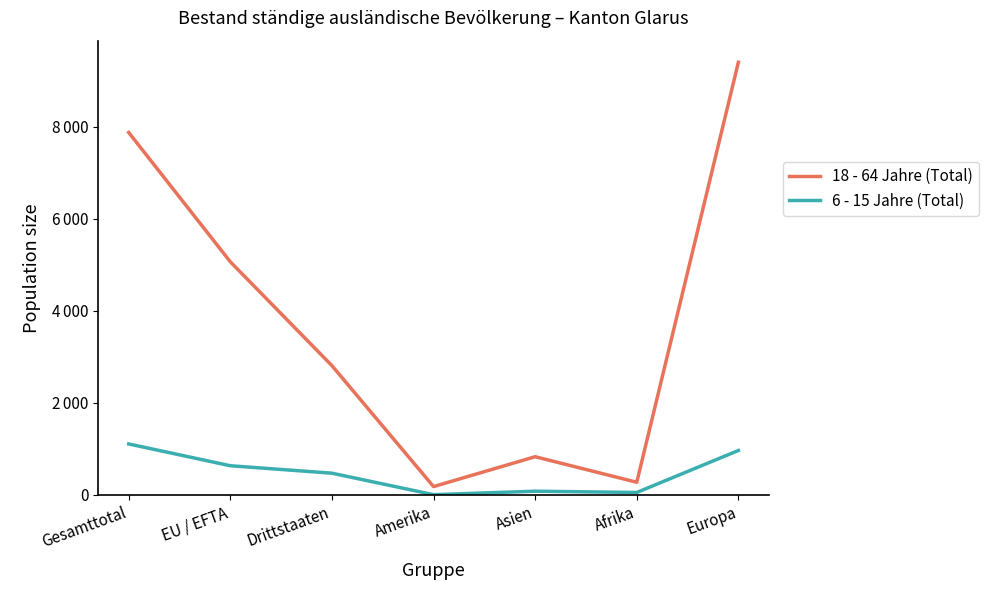

Reading left to right, what are all the values shown in this chart?

18 - 64 Jahre (Total): Gesamttotal=7874	EU / EFTA=5065	Drittstaaten=2809	Amerika=182	Asien=831	Afrika=276	Europa=9398
6 - 15 Jahre (Total): Gesamttotal=1108	EU / EFTA=635	Drittstaaten=473	Amerika=6	Asien=82	Afrika=54	Europa=966